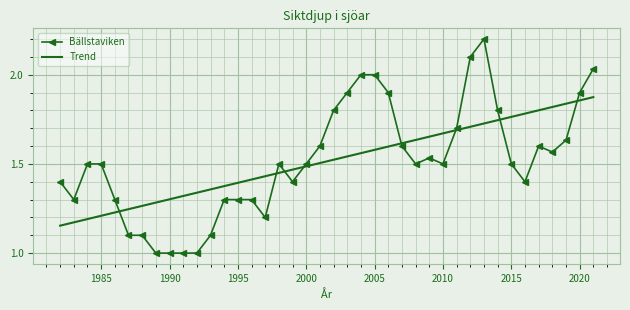

What is the sum of all Bällstaviken values?

60.6